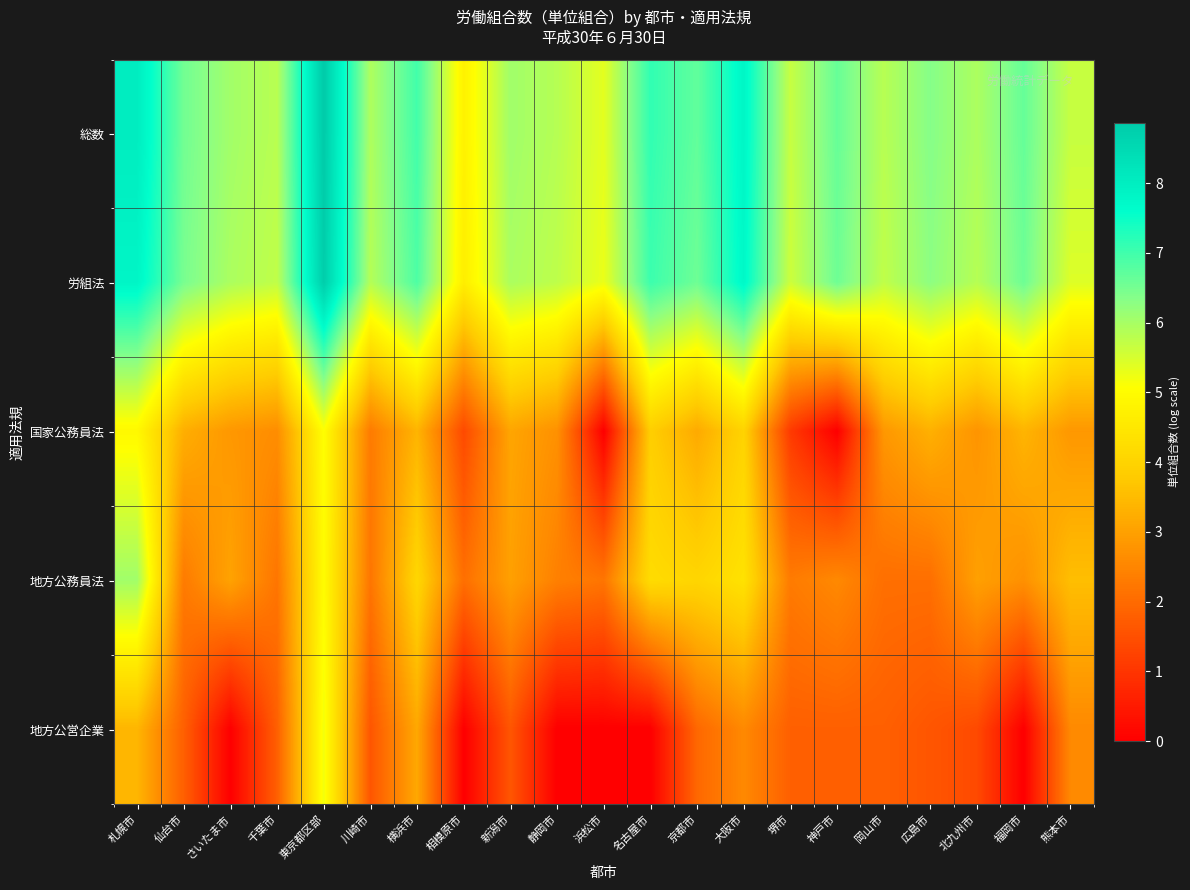

Which series has the largest total across all categories?

総数